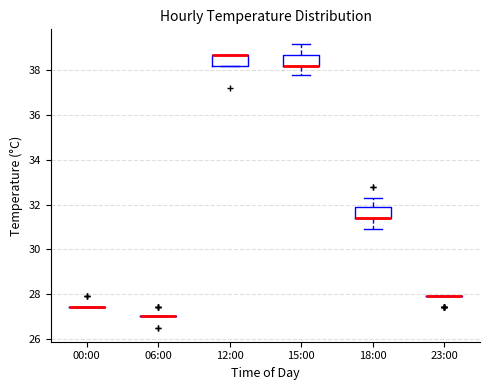

Where is the upper edge of the box for 12:00 on the y-axis? The values are not printed on the chart, so give them approximately, as read against the axis.

38.8